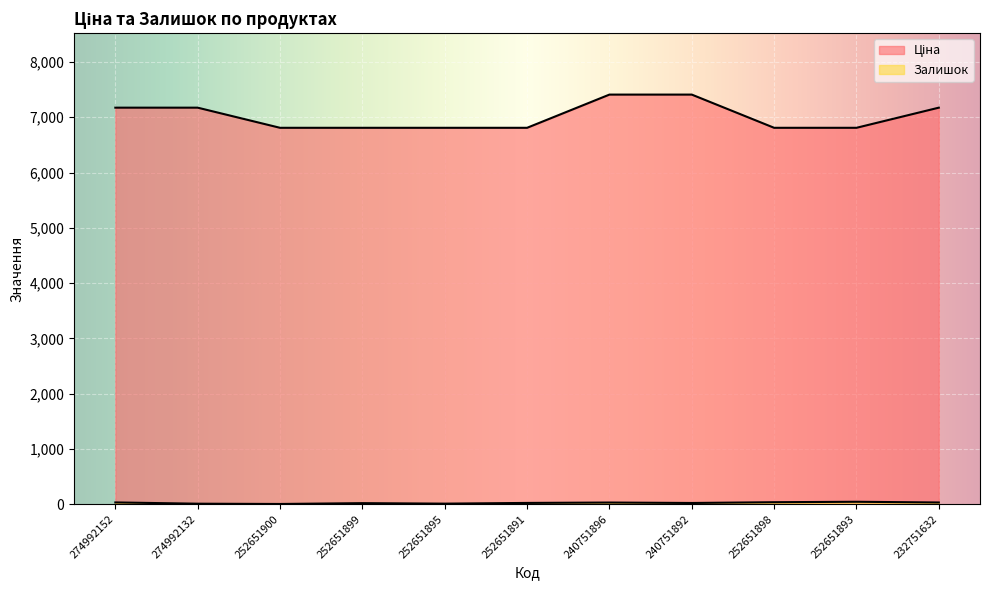

Which category has the highest value across all series?

240751896